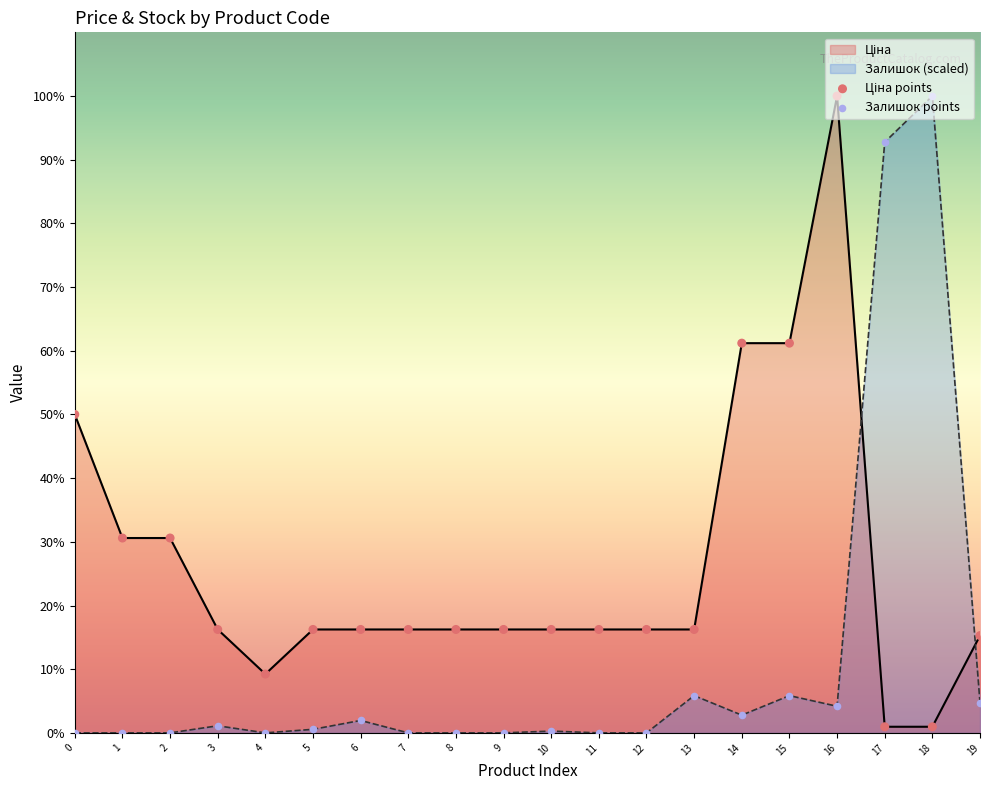

Which series reaches the minimum Y coordinate?

Залишок